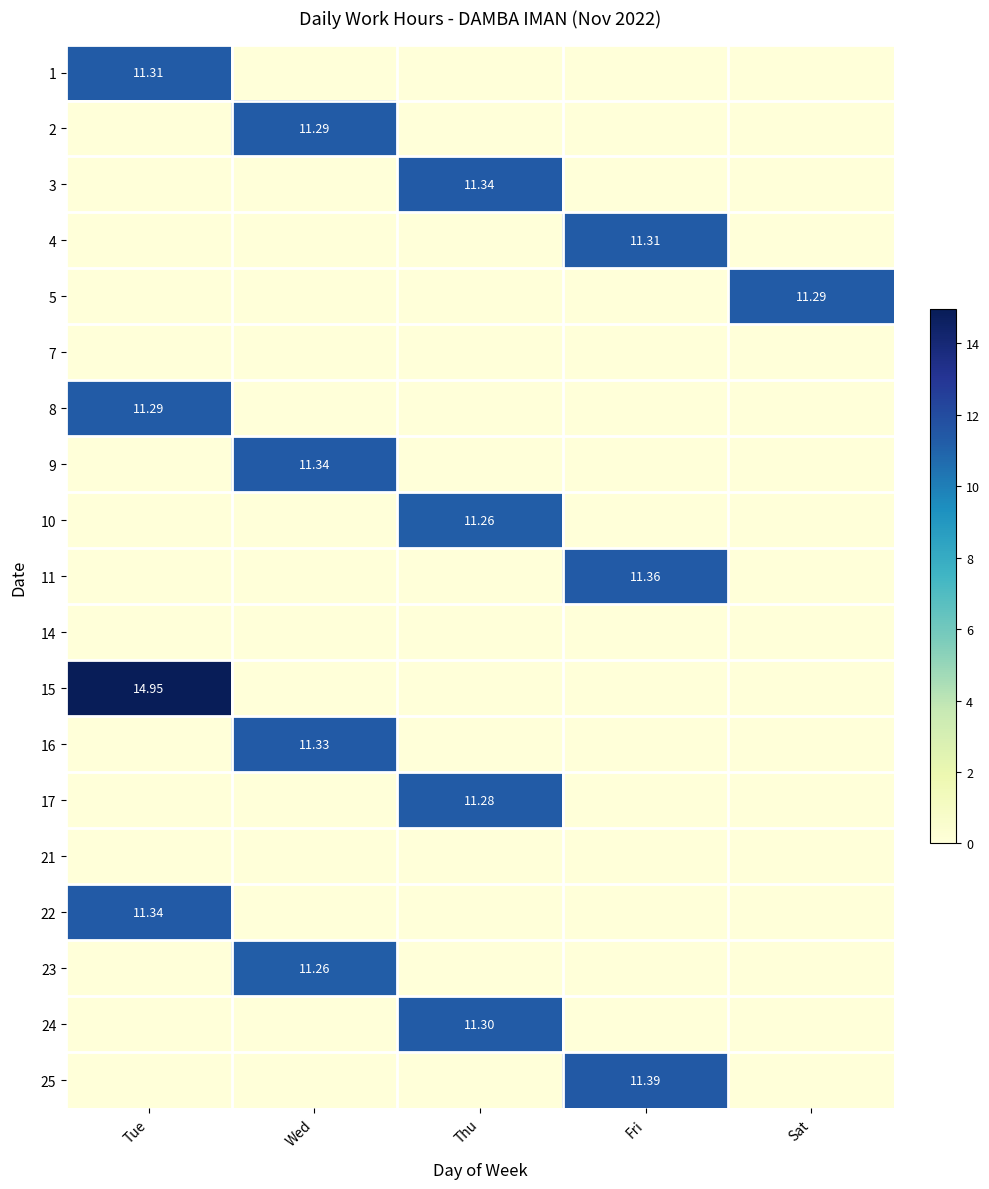

What is the difference between the maximum and second lowest values in the 16 series?

11.3